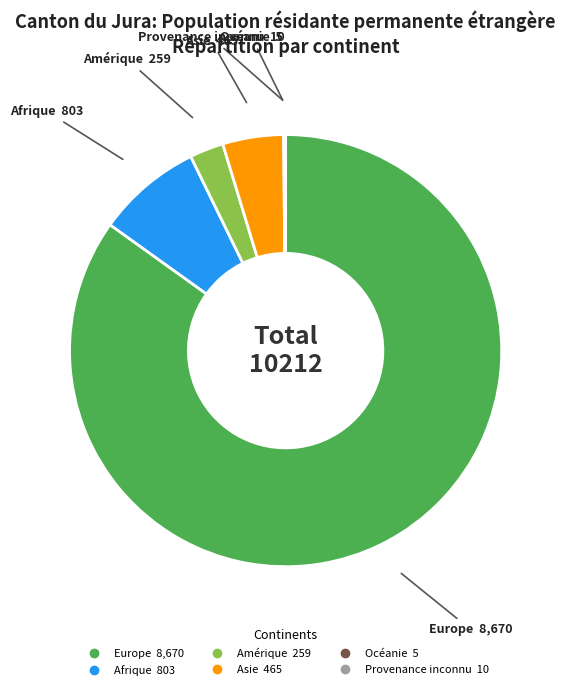

Is there any slice that represents more than half of the pie?

Yes